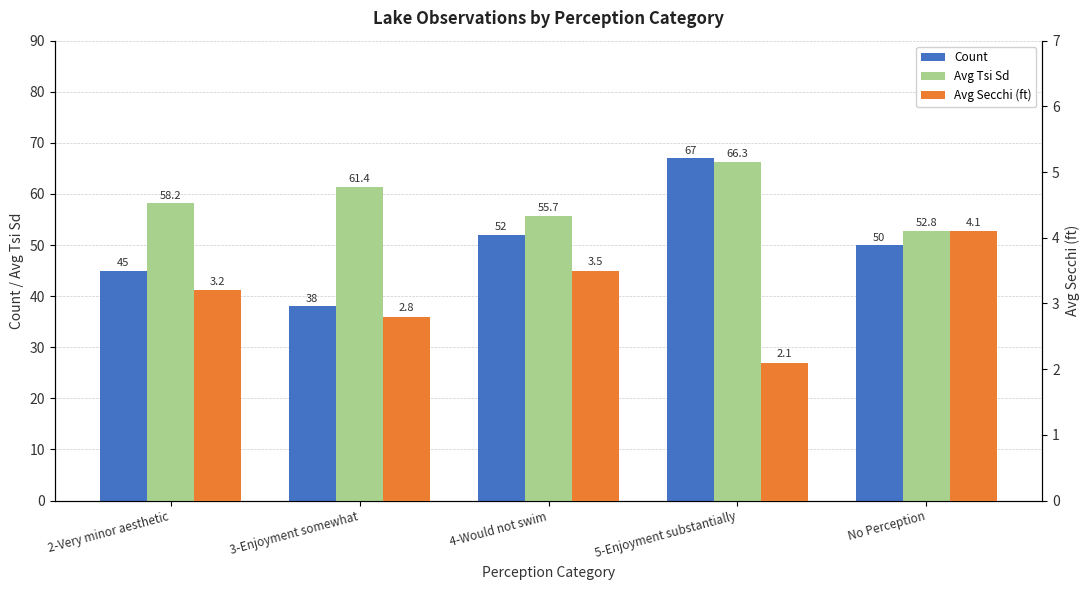

How many values in the Avg Secchi (ft) series are below 3?

2